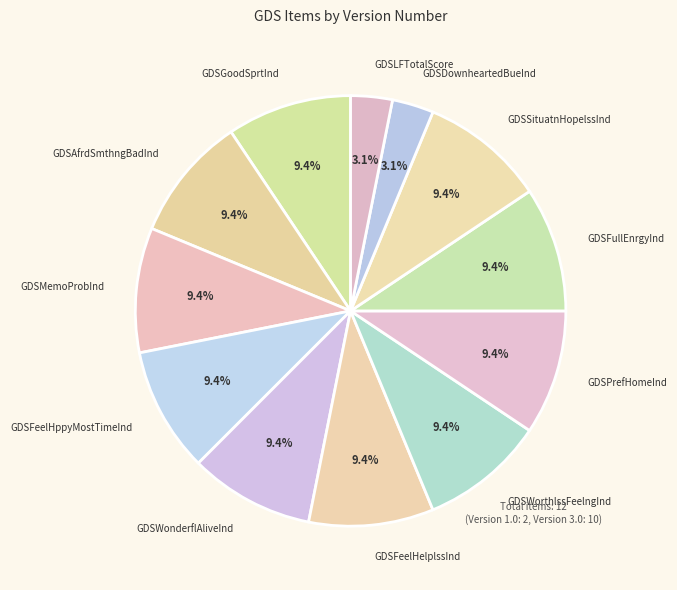

To the nearest percent, what is the average slice percentage?

8%